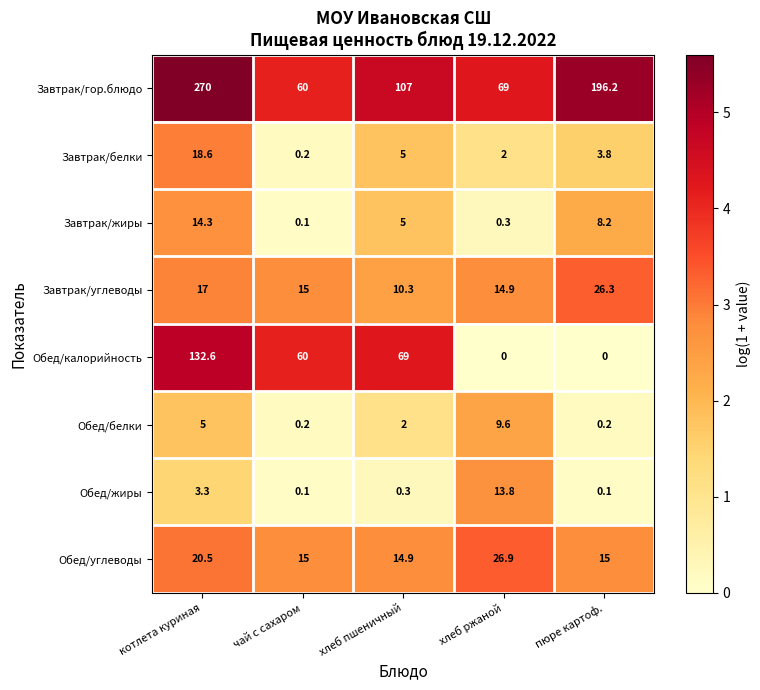

At which category is the sum across all series the highest?

котлета куриная